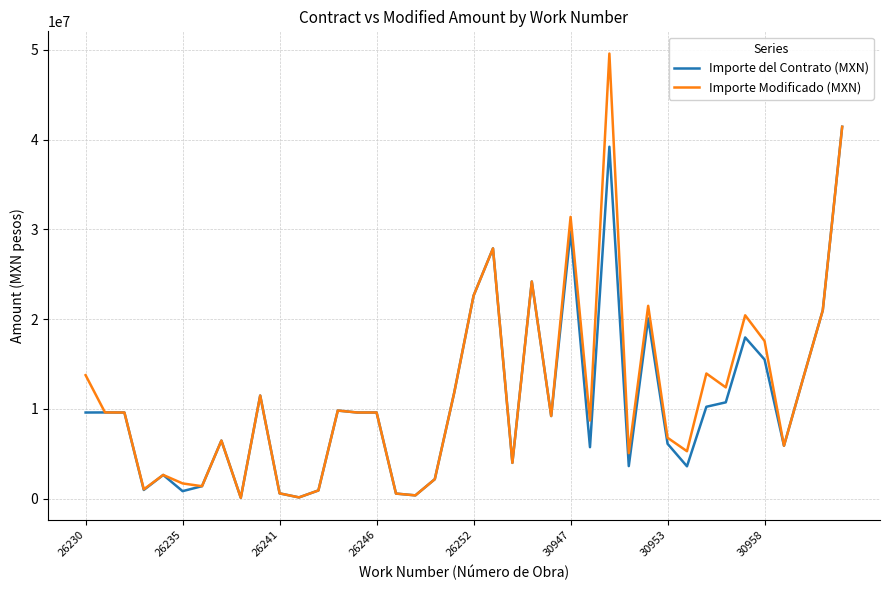

What is the maximum value shown in the chart?

49575953.6